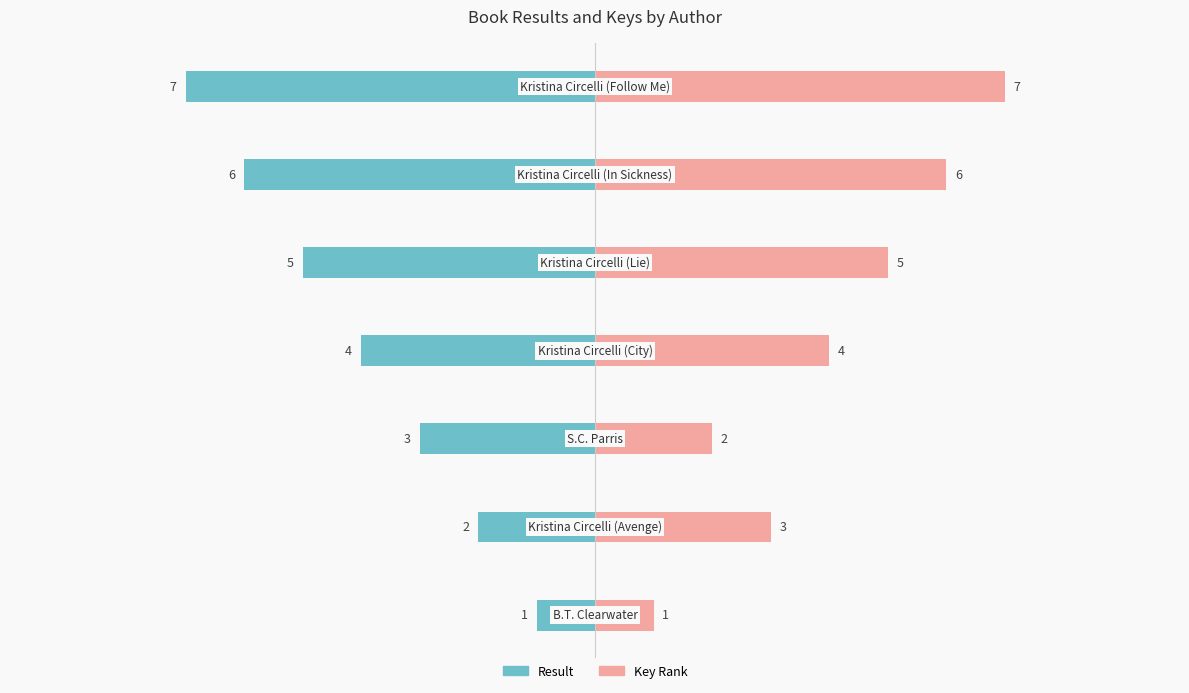

The value of Result at −2.5 is -1. True or false?

False